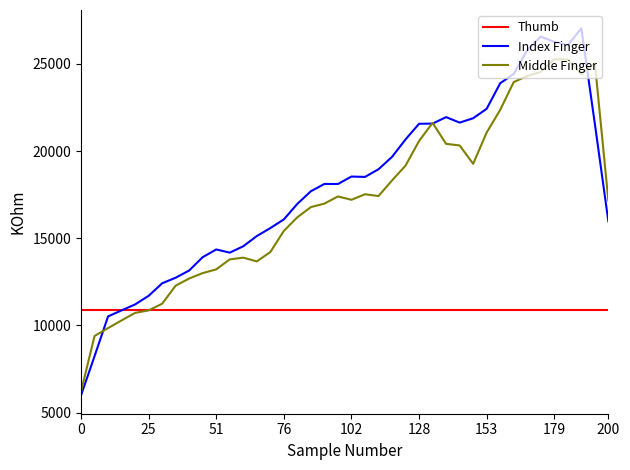

What is the highest value of the Index Finger series?

27032.9